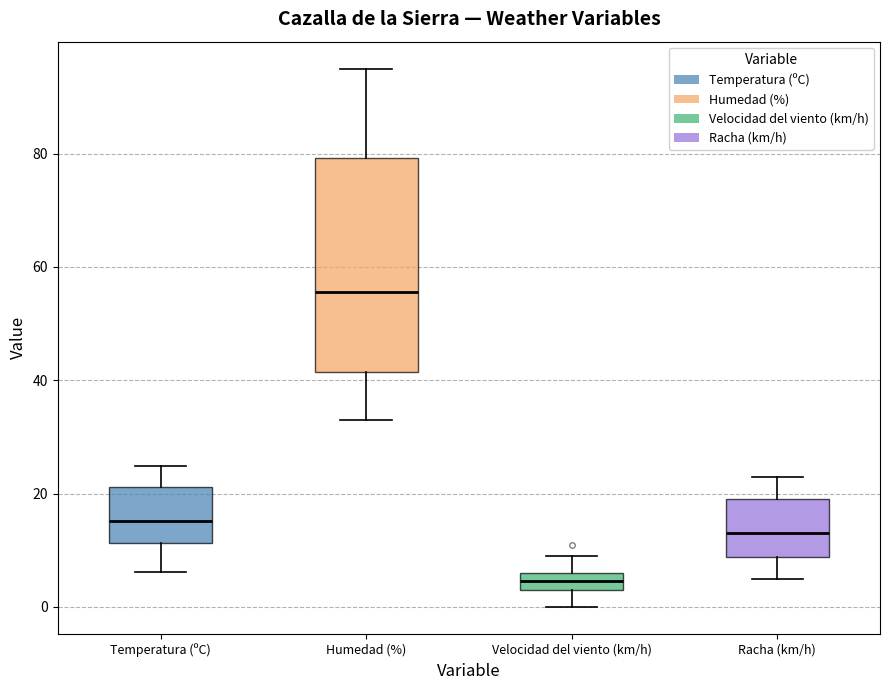

Reading left to right, read every box against the y-axis: the position of its median line, the range the box covers, and the ends of its whiskers. The values are not printed on the chart, so give them approximately, as read against the axis.

Temperatura (ºC): median 16, box 12 to 22, whiskers 6 to 24
Humedad (%): median 56, box 42 to 80, whiskers 34 to 96
Velocidad del viento (km/h): median 4 (inside the box), box 4 to 6, whiskers 0 to 10
Racha (km/h): median 14, box 8 to 20, whiskers 6 to 24